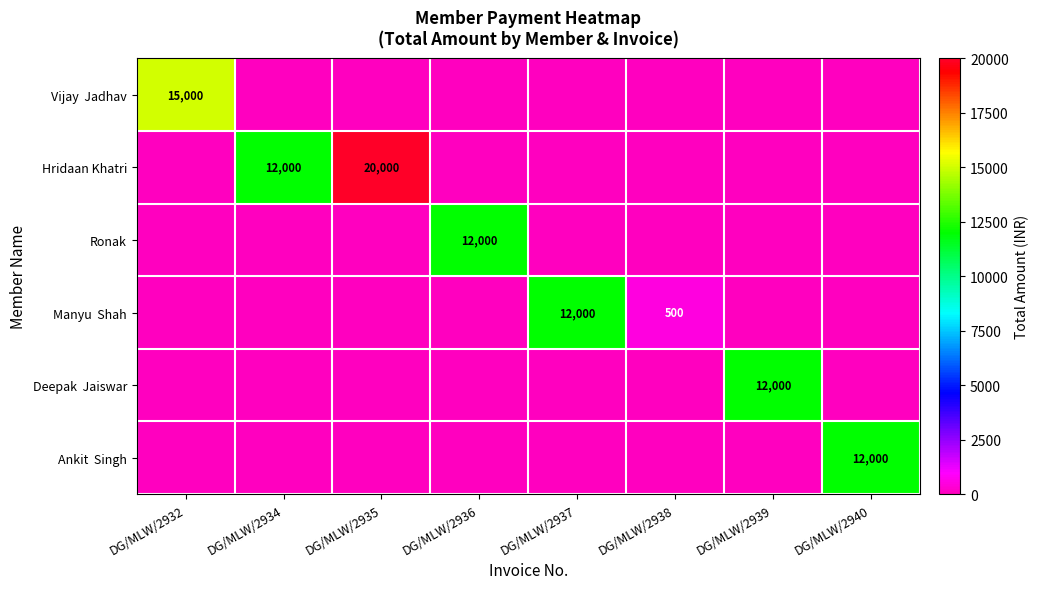

Which category has the highest value in the Deepak Jaiswar series?

DG/MLW/2939